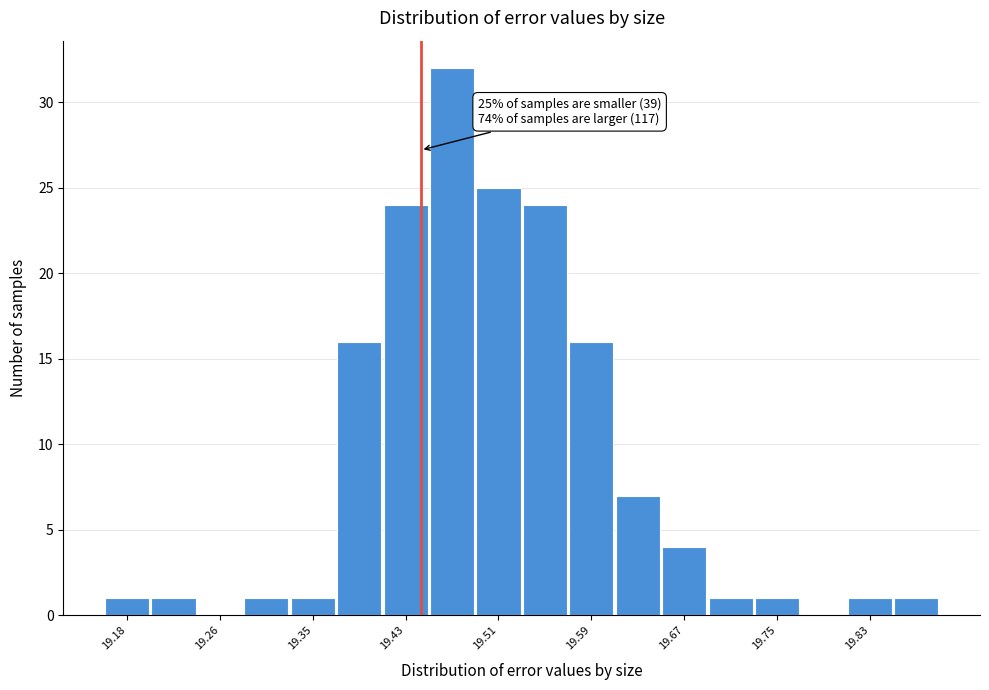

Over which range of the x-axis is the bar tallest?

19.45 to 19.49